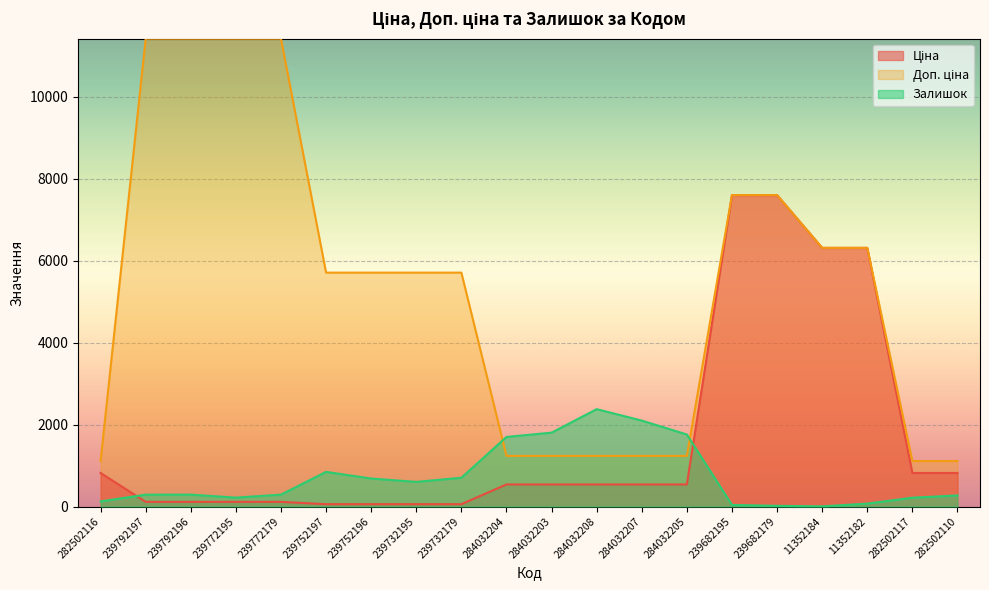

What is the sum of all Залишок values?

14387.0